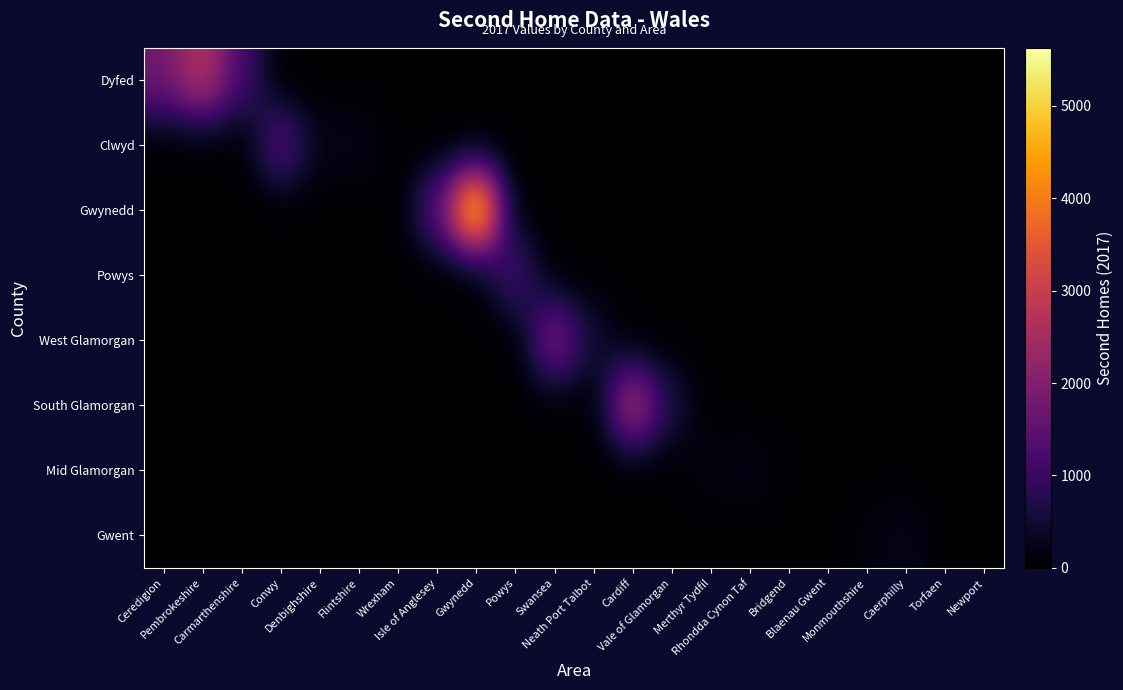

At how many categories does at least one series exceed 4079?

1